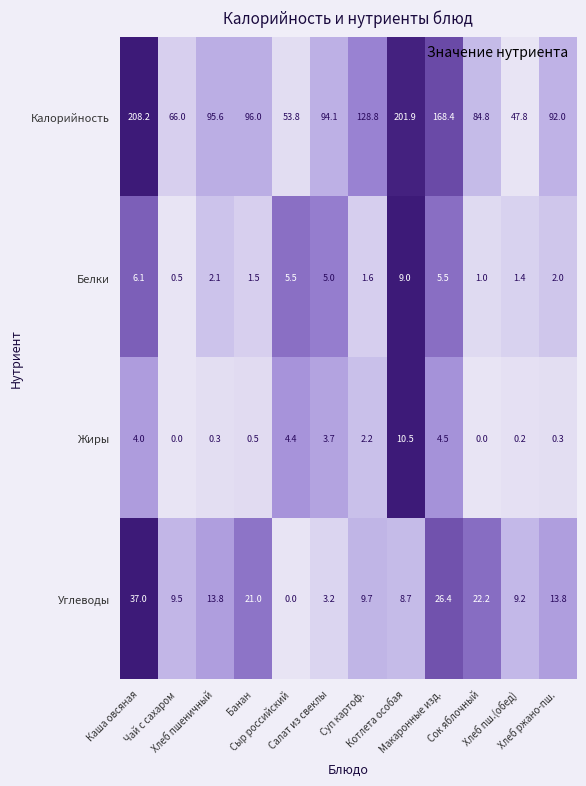

List the series in order of their peak value, highest first.

Калорийность, Углеводы, Жиры, Белки